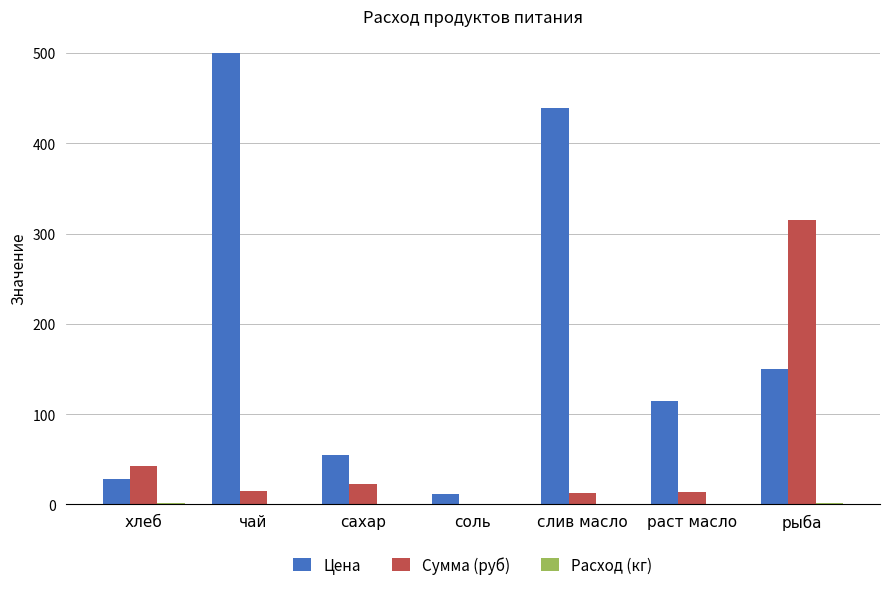

At which label is Сумма (руб) closest to 158?

хлеб